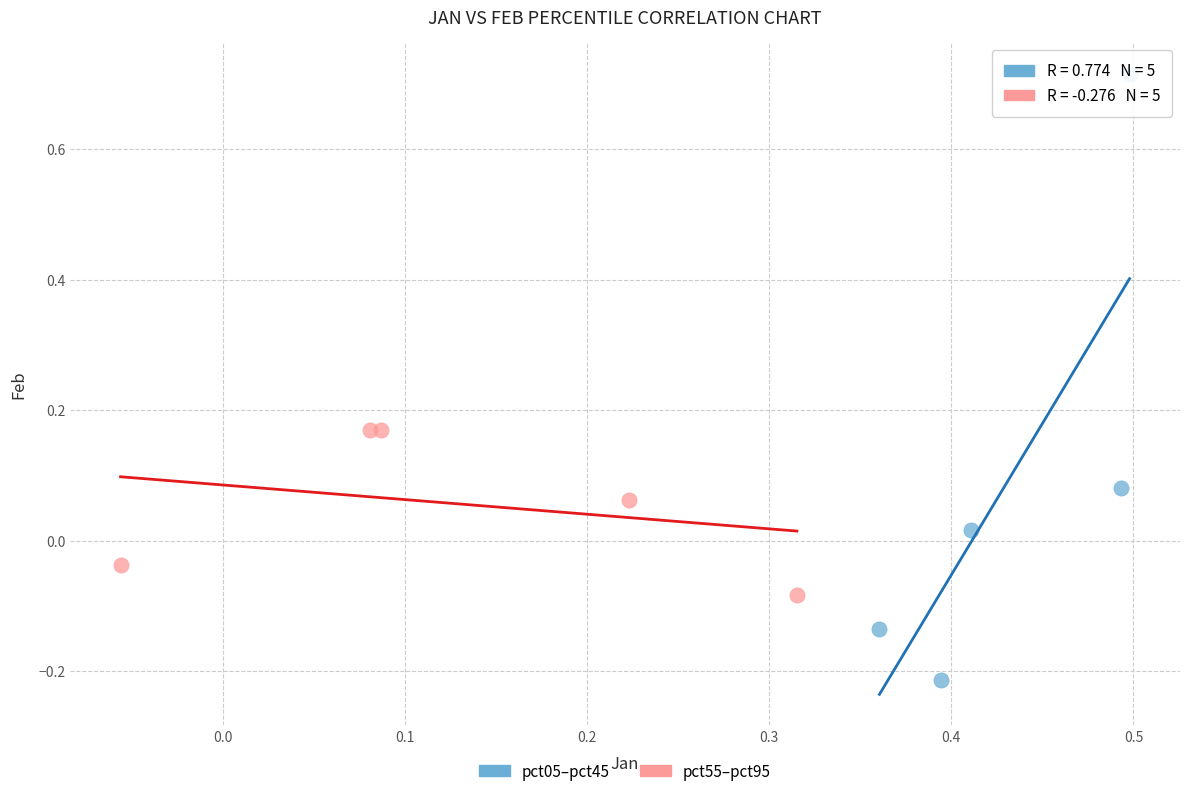

Which series reaches the minimum Y coordinate?

pct05–pct45